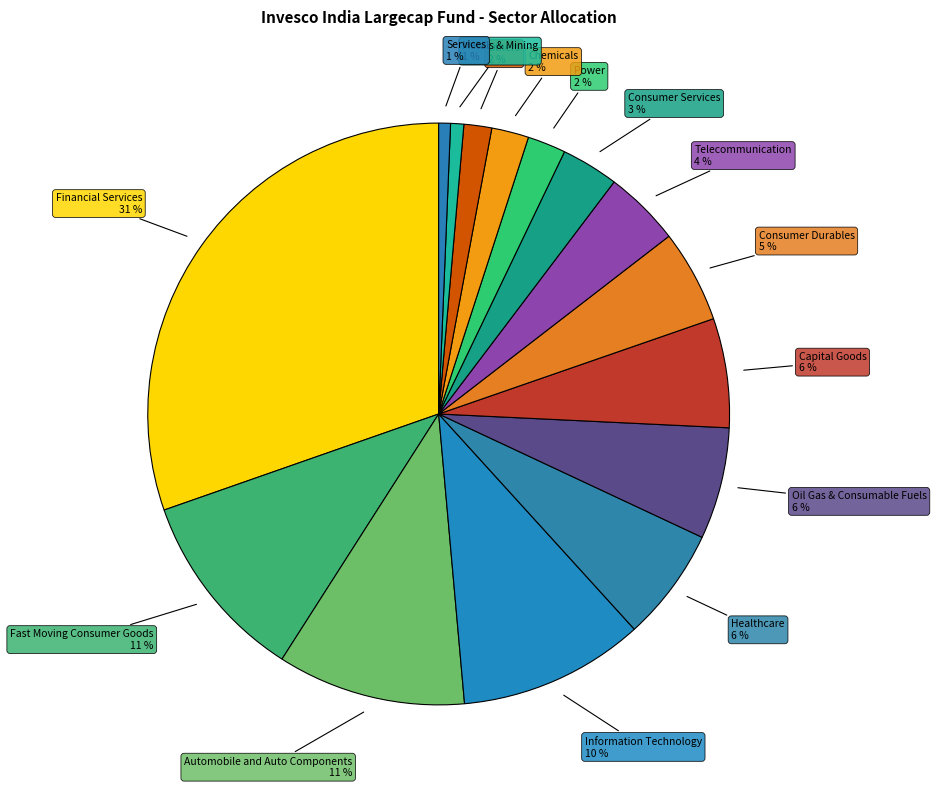

Count the number of slices in the pie.

15